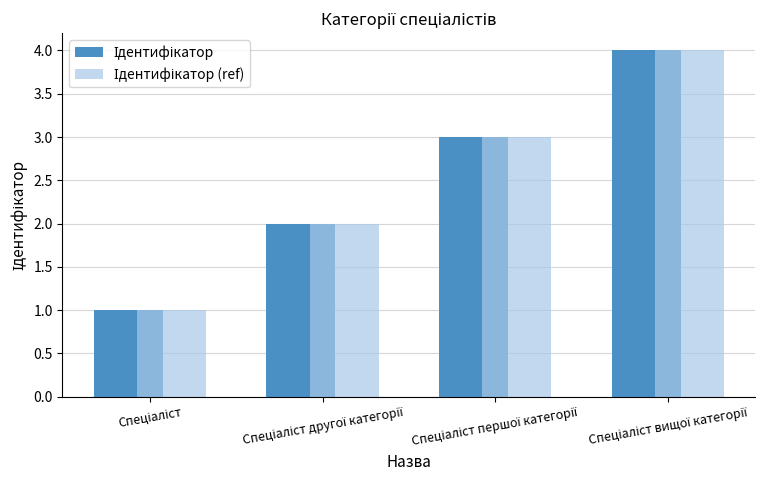

What is the greatest value displayed?

4